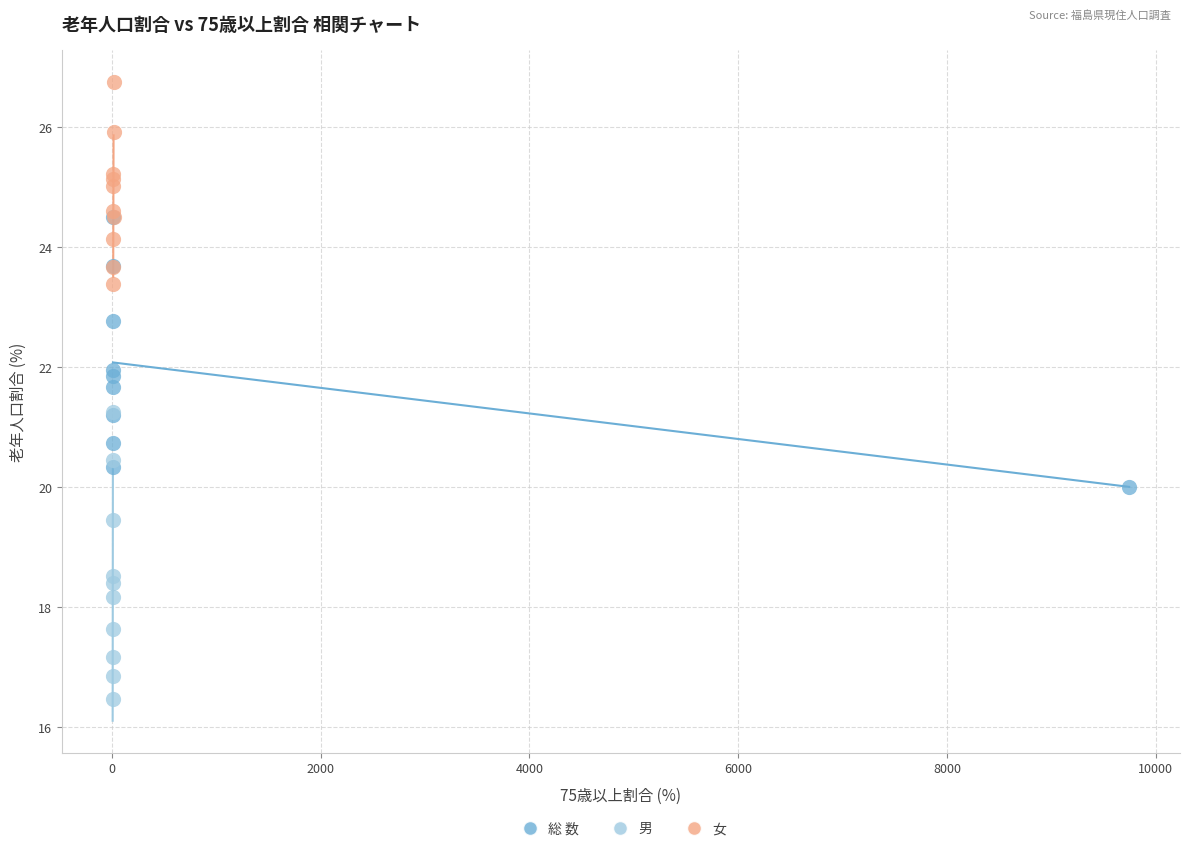

Which series has the widest spread of Y values?

男